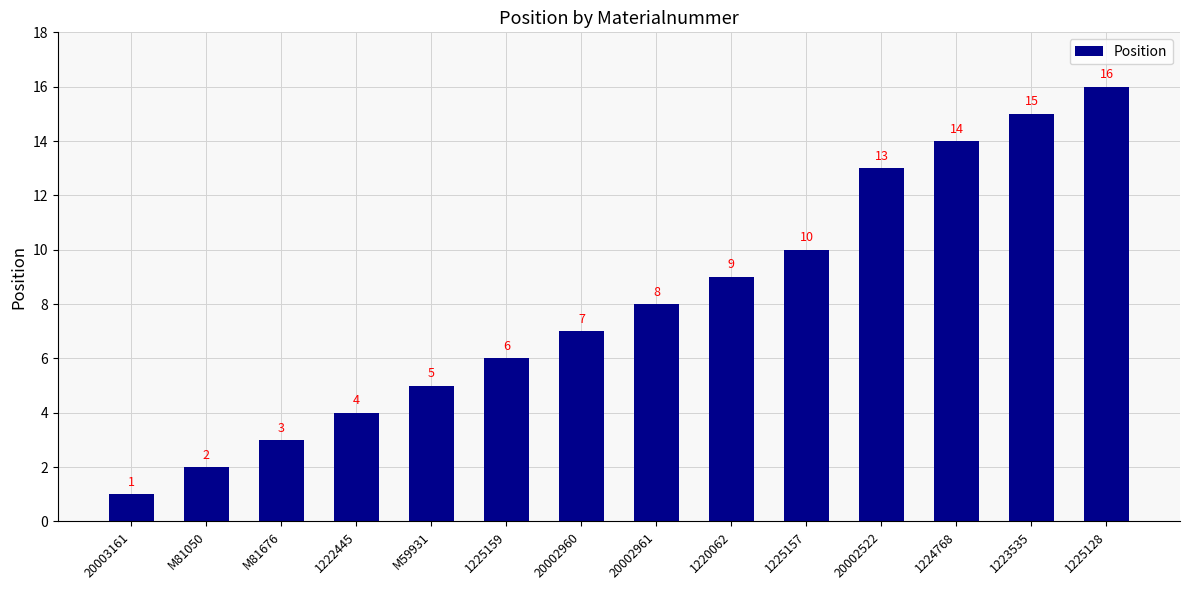

Is it true that the value at 20002961 is 8?

True